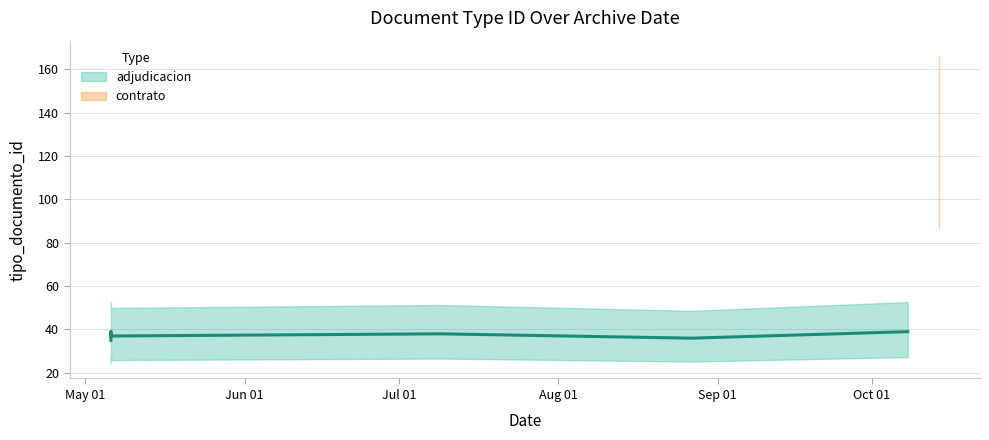

What is the maximum value shown in the chart?

123